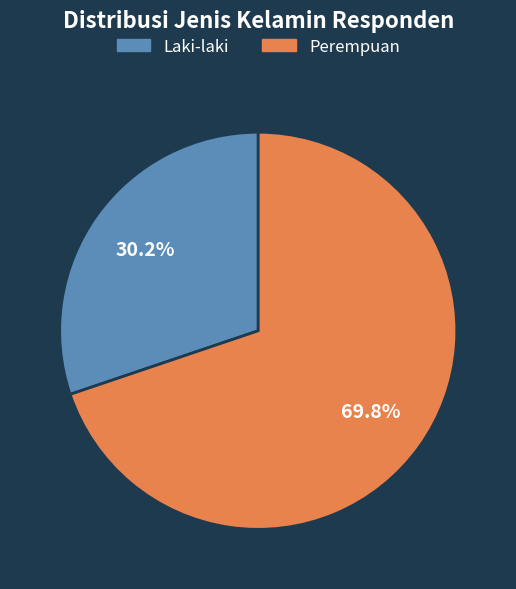

To the nearest percent, what is the average slice percentage?

50%